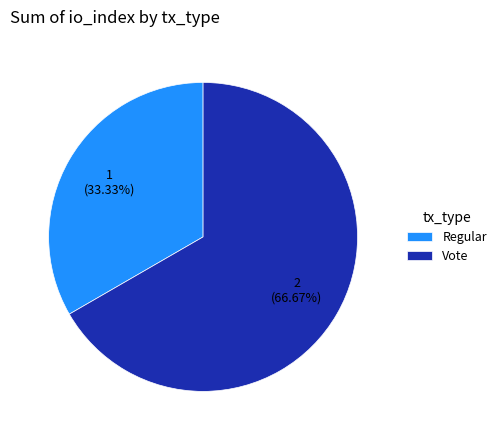

To the nearest percent, what is the combined percentage of Vote and Regular?

100%